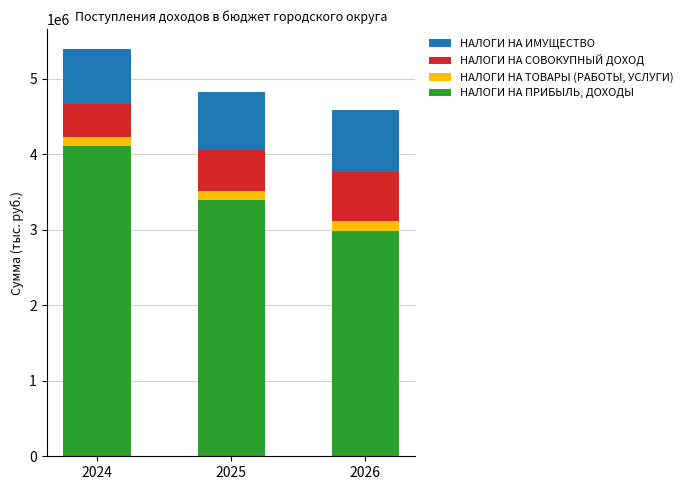

What is the average value of the НАЛОГИ НА ПРИБЫЛЬ, ДОХОДЫ series?

3495231.0